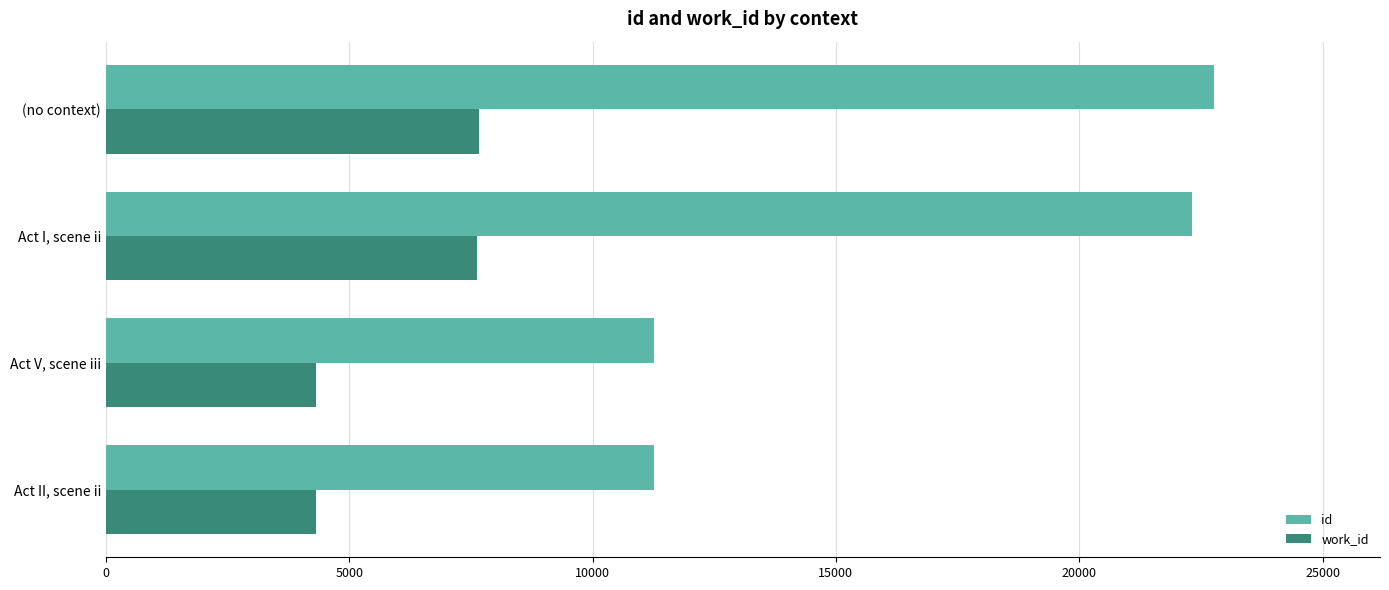

True or false: work_id has a value of 4321 at Act V, scene iii.

True